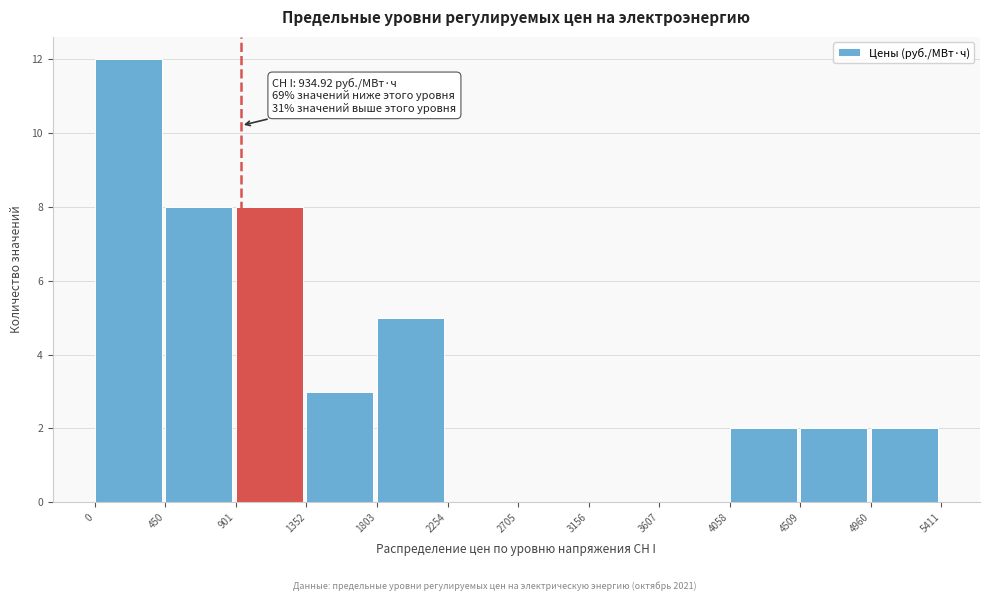

Over which range of the x-axis is the bar tallest?

0 to 450